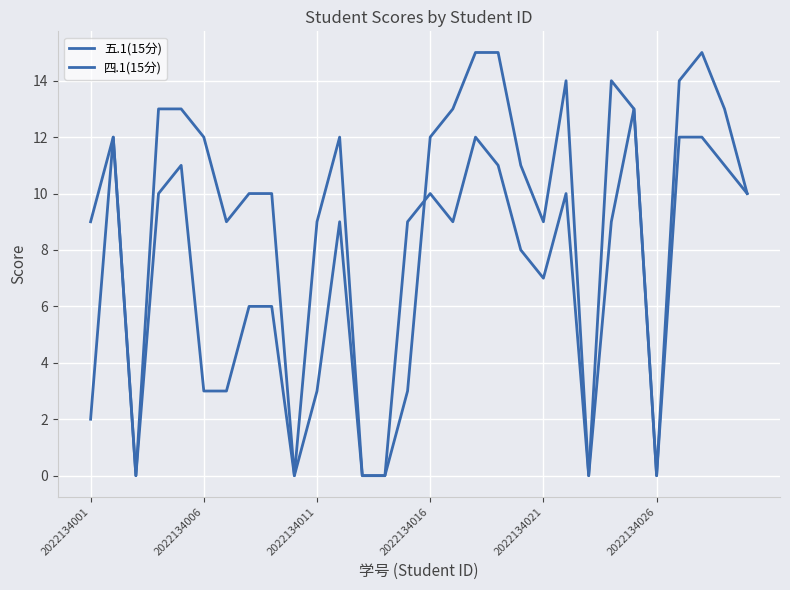

At which category does 五.1(15分) reach its first local peak?

2022134006